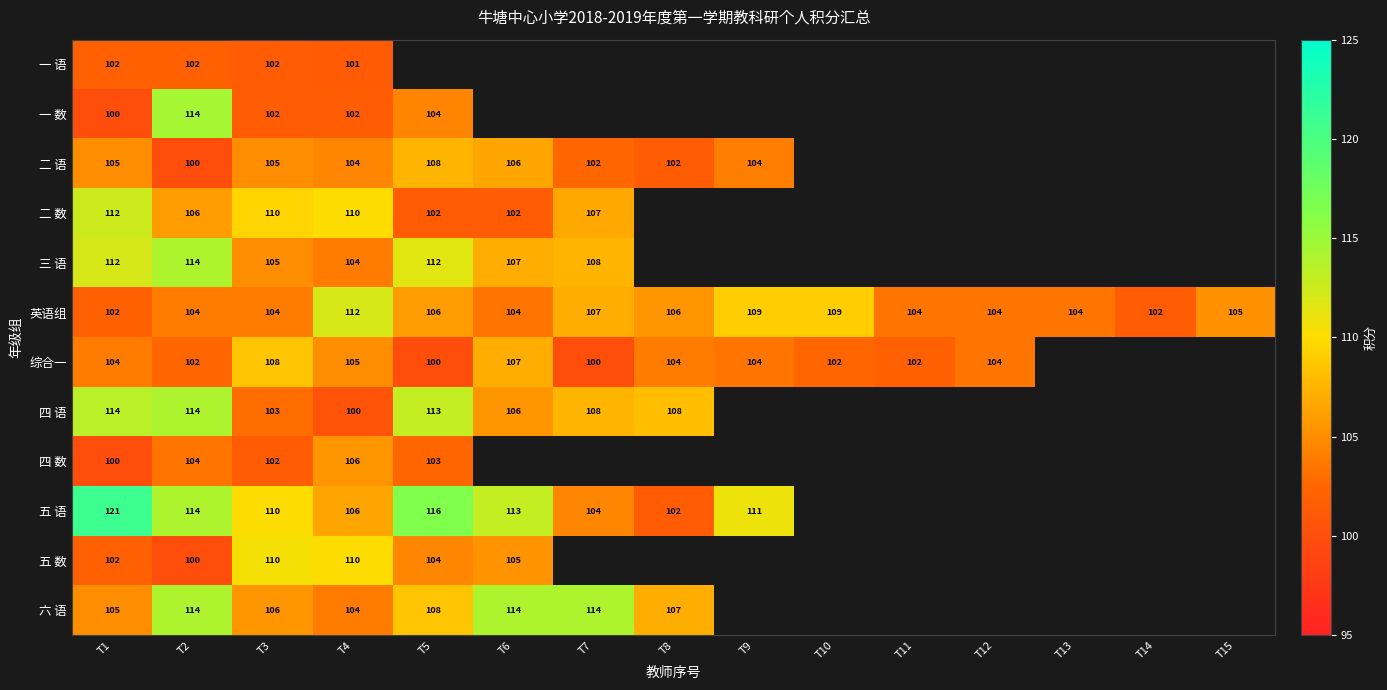

Count the 英语组 values in the range 104 to 107.

10